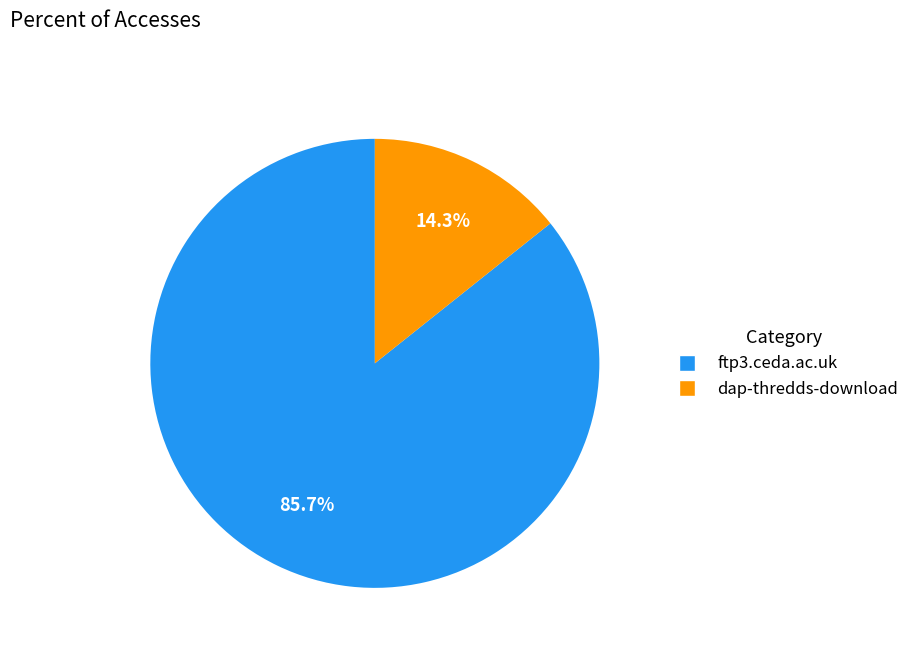

Count the number of slices in the pie.

2